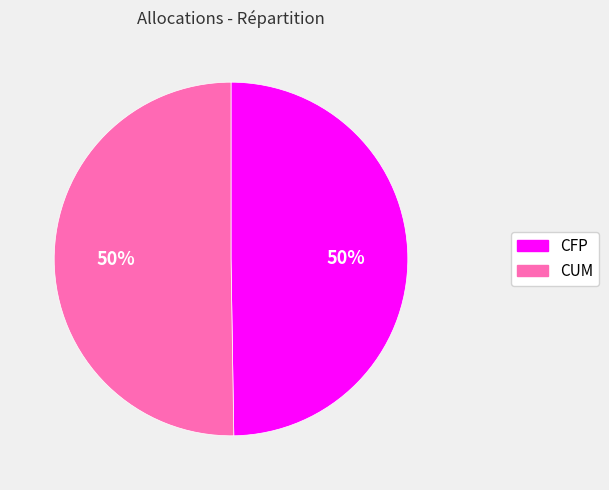

True or false: CFP accounts for 57% of the total.

False